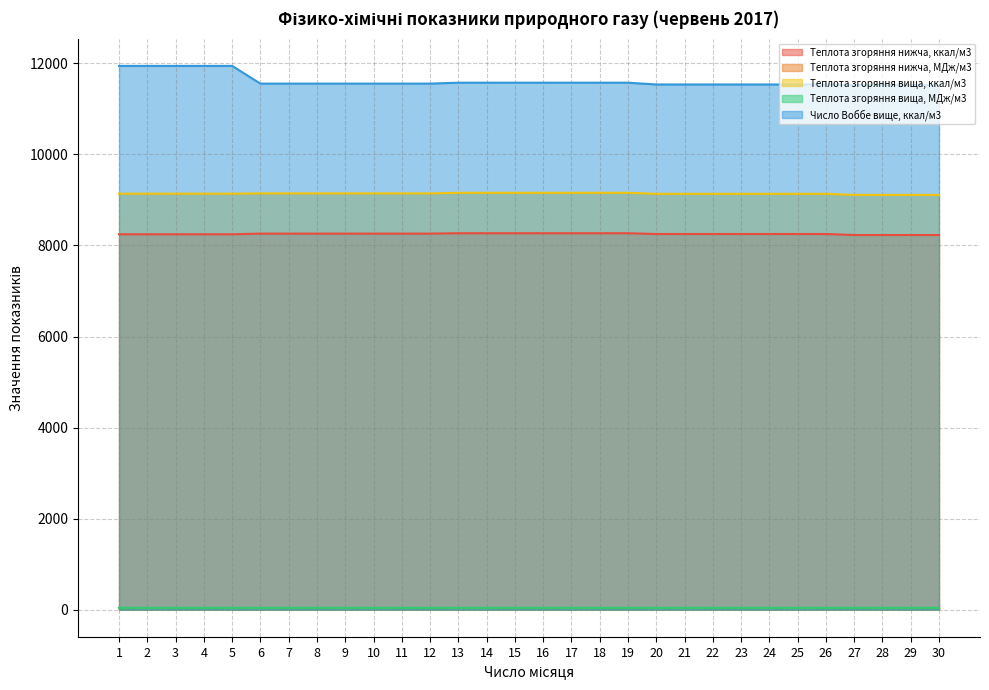

What is the value of the Число Воббе вище, ккал/м3 point at the 13th from the left?

11577.0